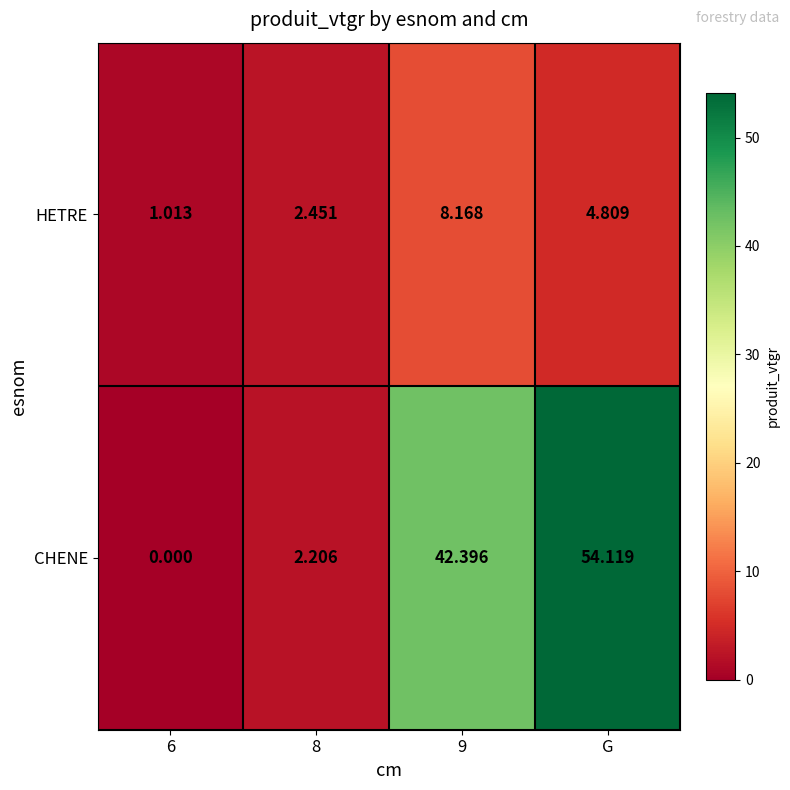

What is the maximum value shown in the chart?

54.1